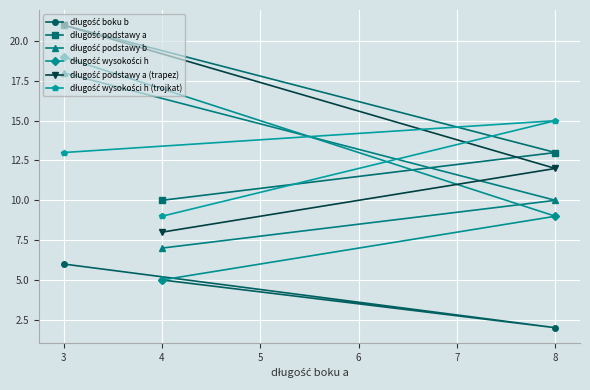

At which category is the sum across all series the highest?

3